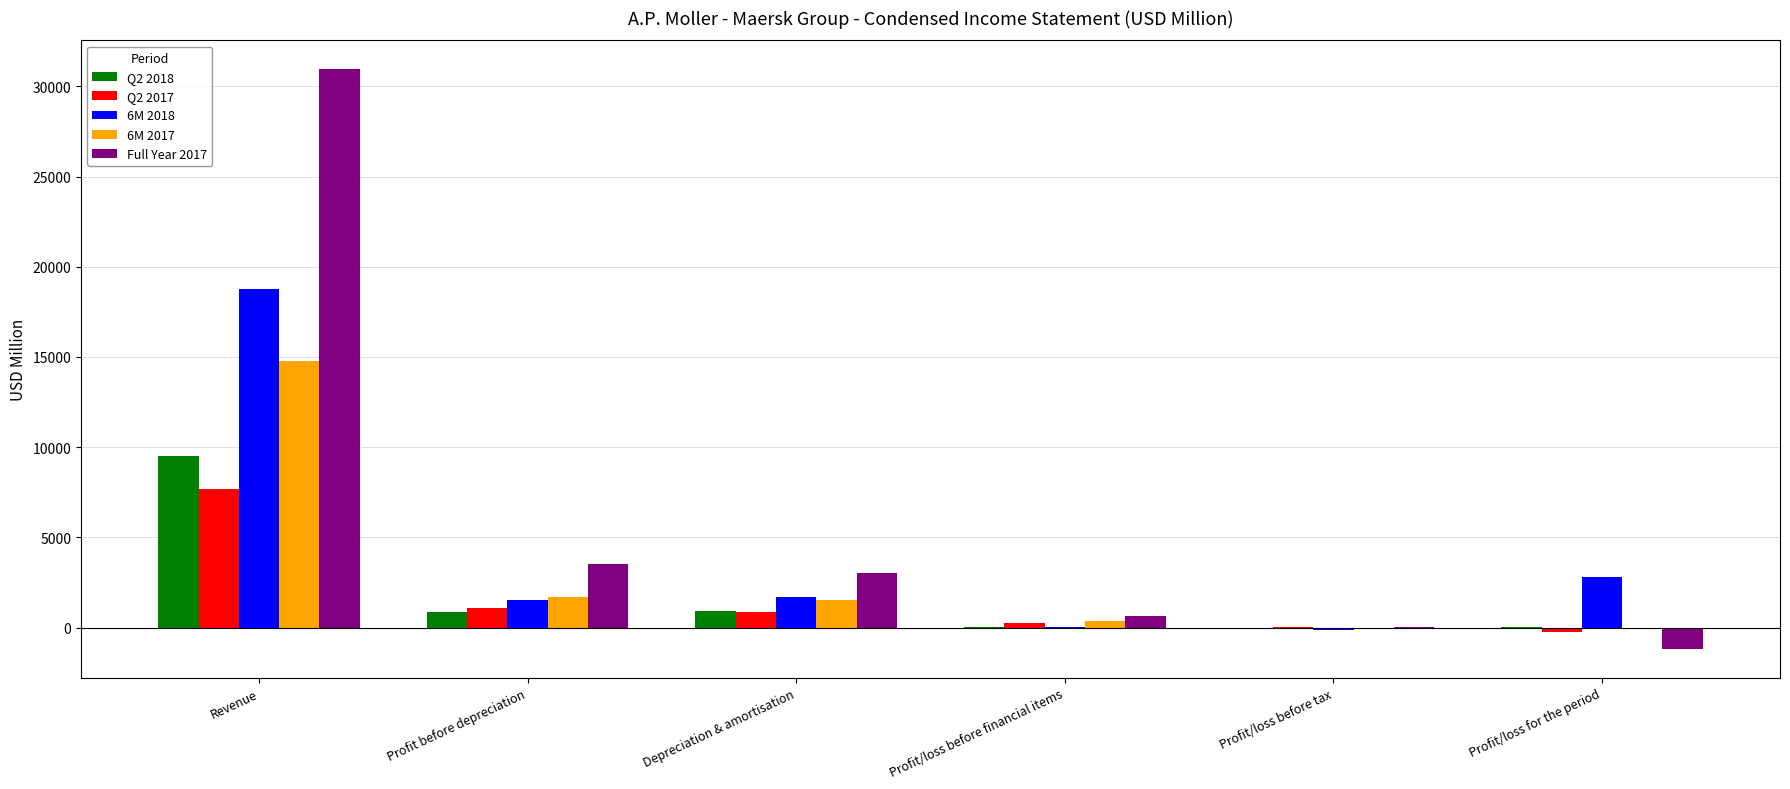

What is the difference between the Q2 2017 values at Depreciation & amortisation and Profit before depreciation?

184